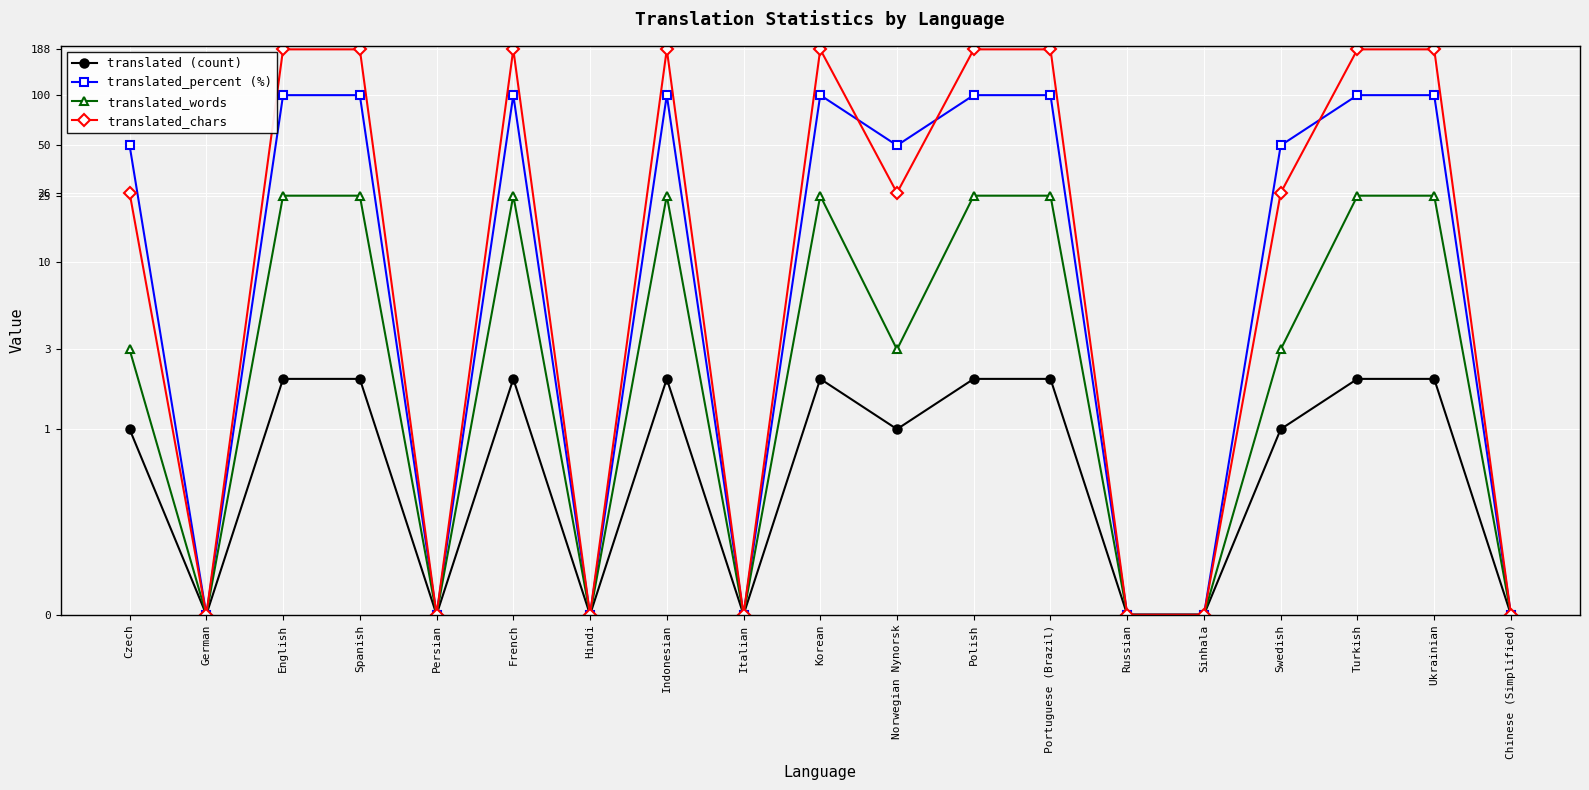

Reading left to right, what are all the values shown in this chart?

translated (count): 1	0	2	2	0	2	0	2	0	2	1	2	2	0	0	1	2	2	0
translated_percent (%): 50	0	100	100	0	100	0	100	0	100	50	100	100	0	0	50	100	100	0
translated_words: 3	0	25	25	0	25	0	25	0	25	3	25	25	0	0	3	25	25	0
translated_chars: 26	0	188	188	0	188	0	188	0	188	26	188	188	0	0	26	188	188	0